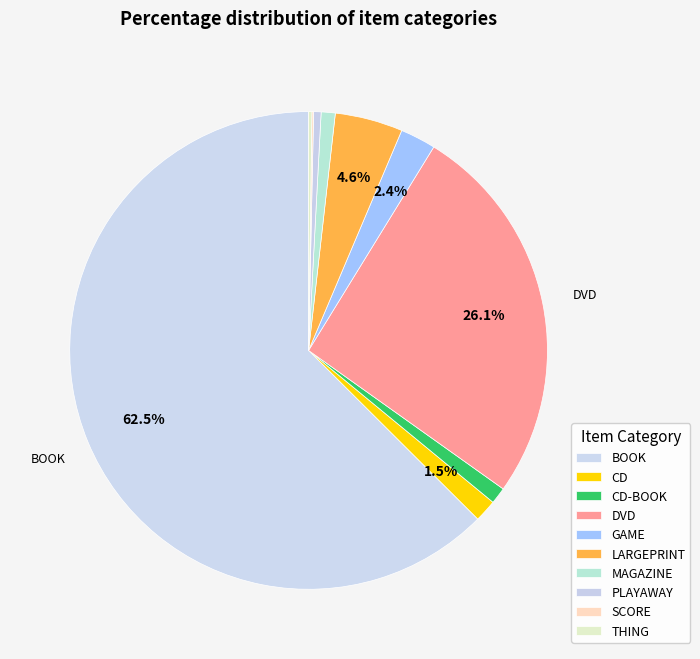

What is the change in value from BOOK to SCORE?

-1116